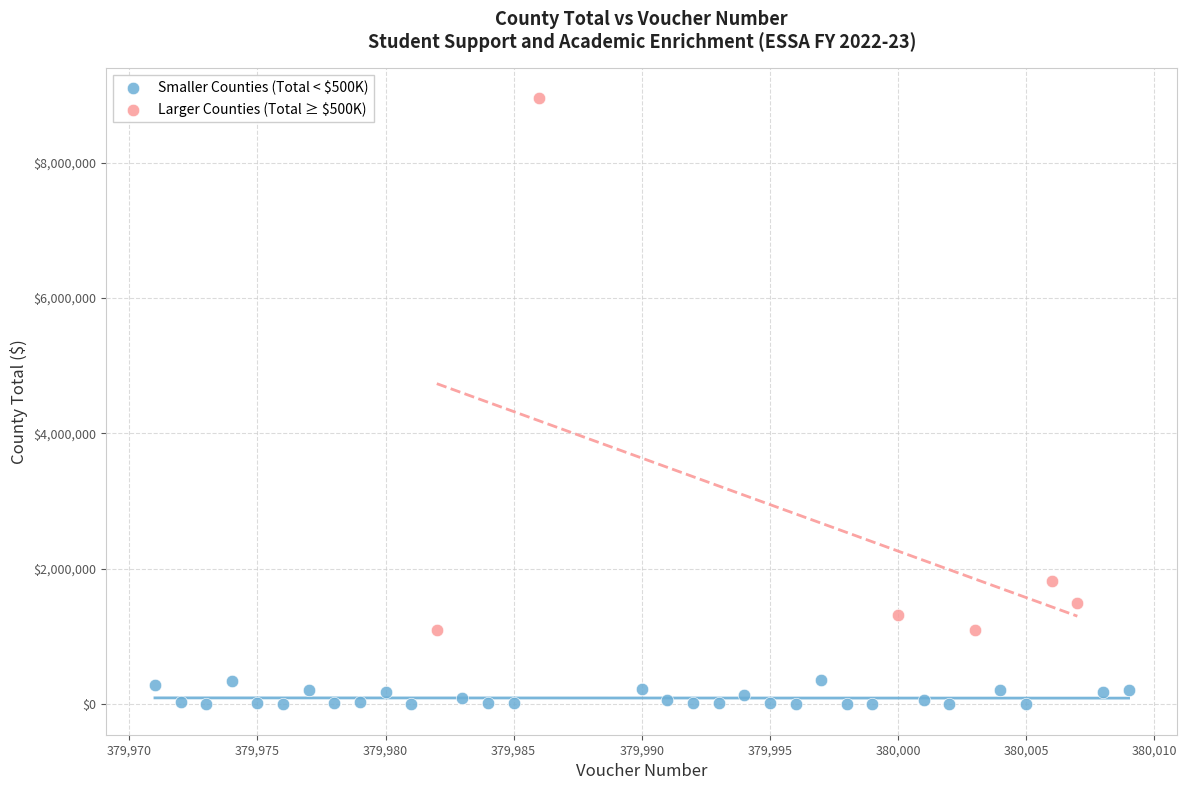

Which series reaches the maximum Y coordinate?

Larger Counties (Total ≥ $500K)